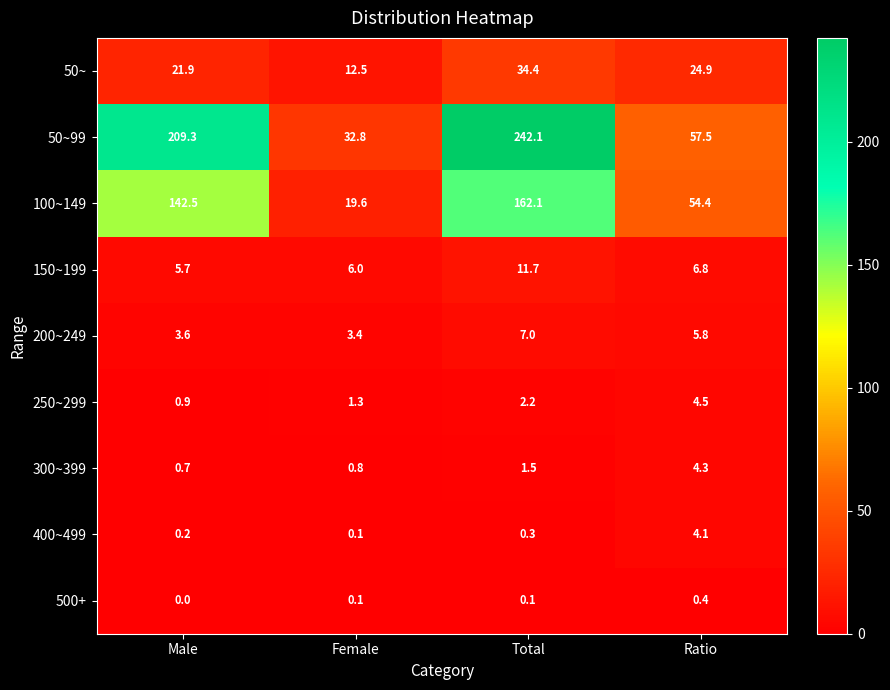

What is the approximate value of 50~99 at Female?

32.8